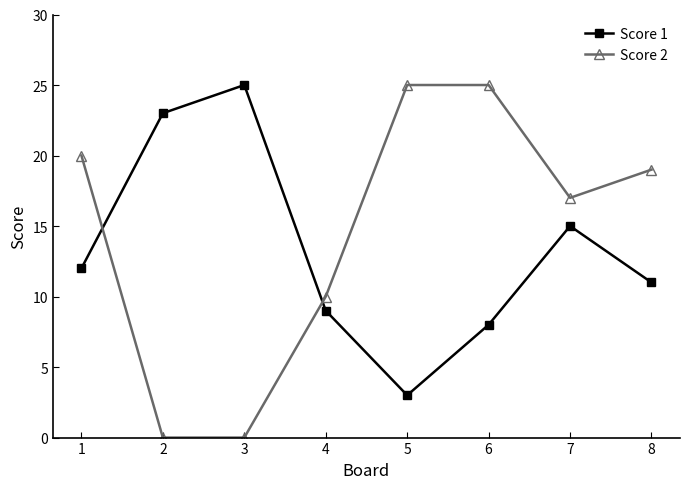

How many series are shown in this chart?

2